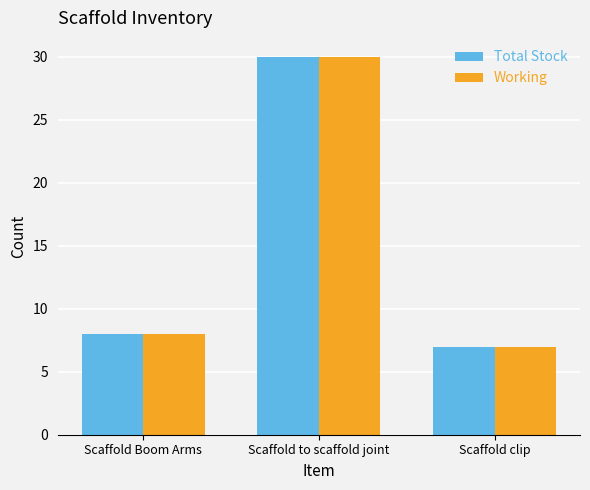

What is the highest value of the Working series?

30